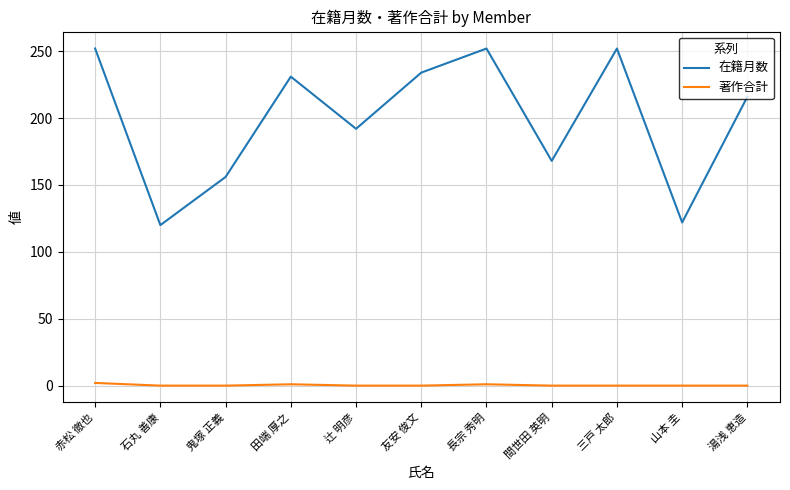

What position from the left is 友安 俊文?

6